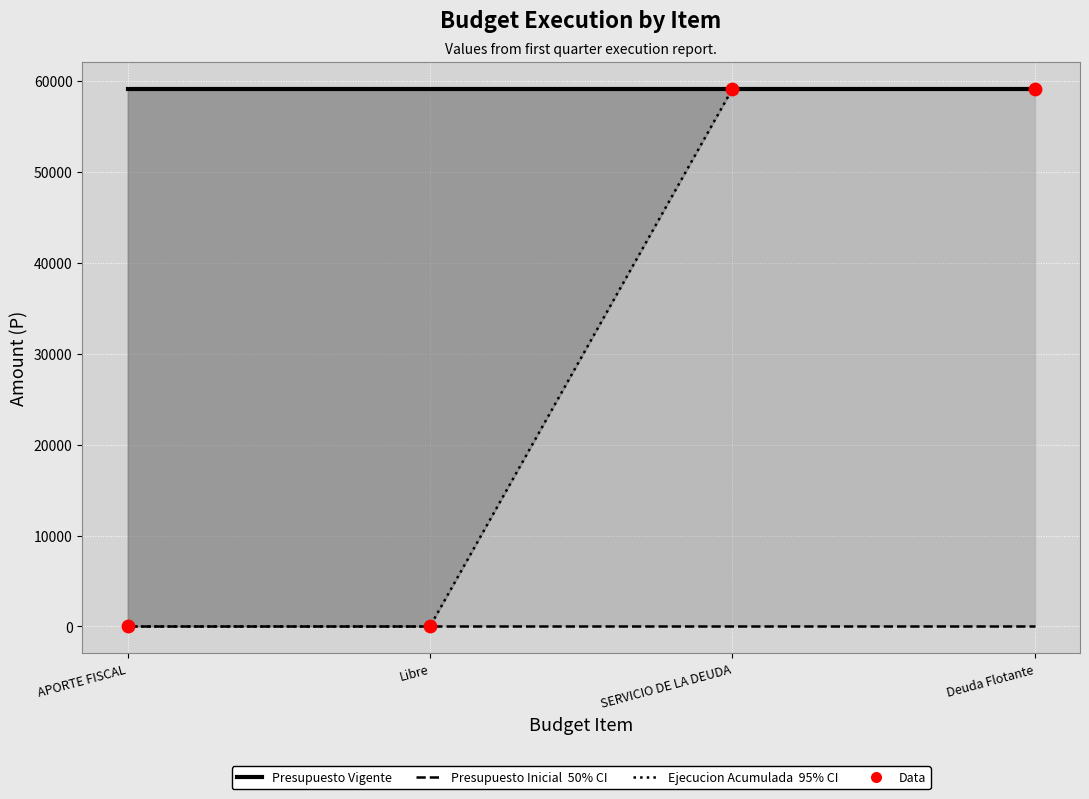

At which category is the sum across all series the highest?

SERVICIO DE LA DEUDA